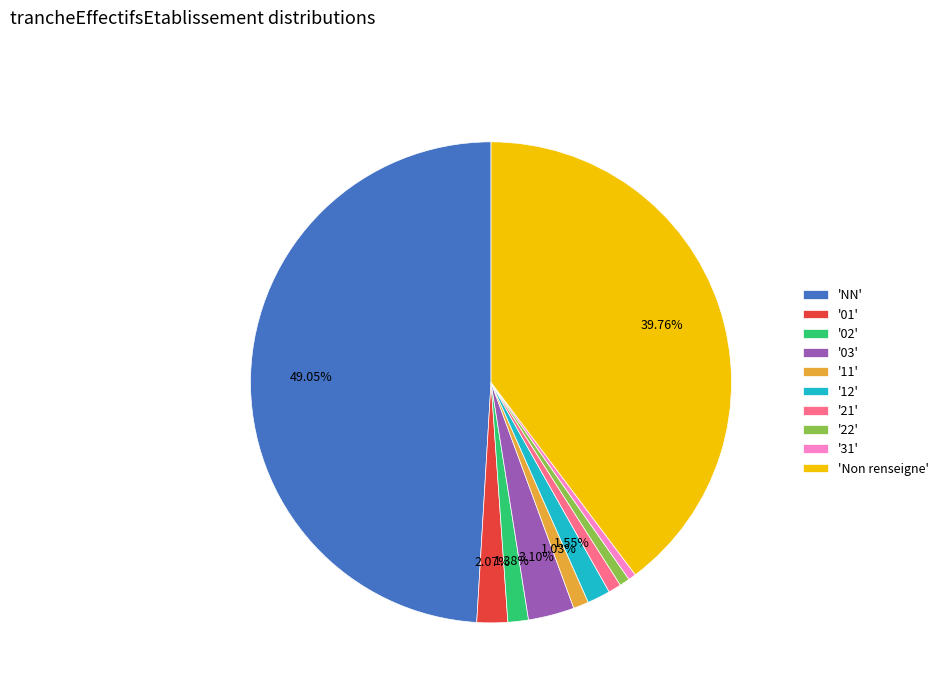

Between '22' and '02', which is larger?

'02'